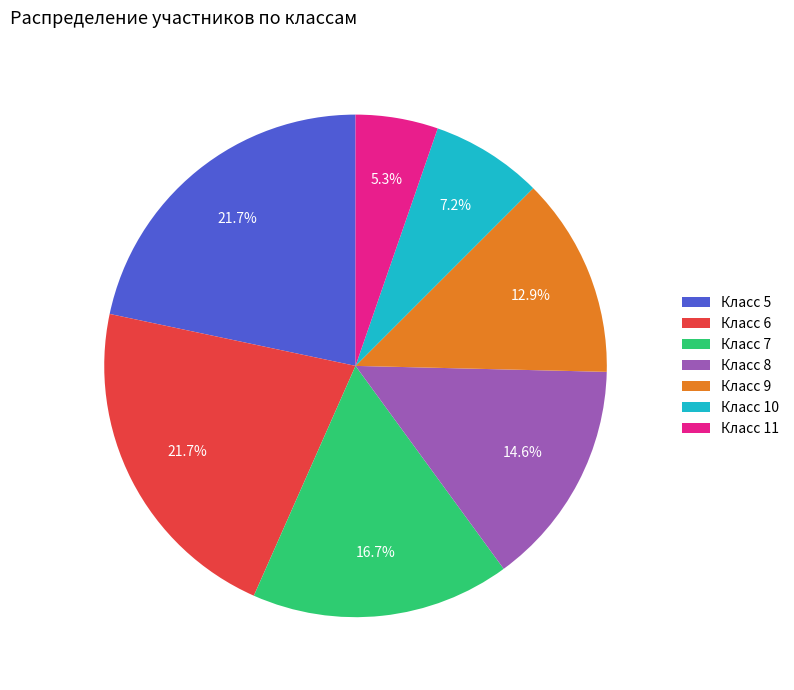

Which category has the smallest portion of the pie?

Класс 11